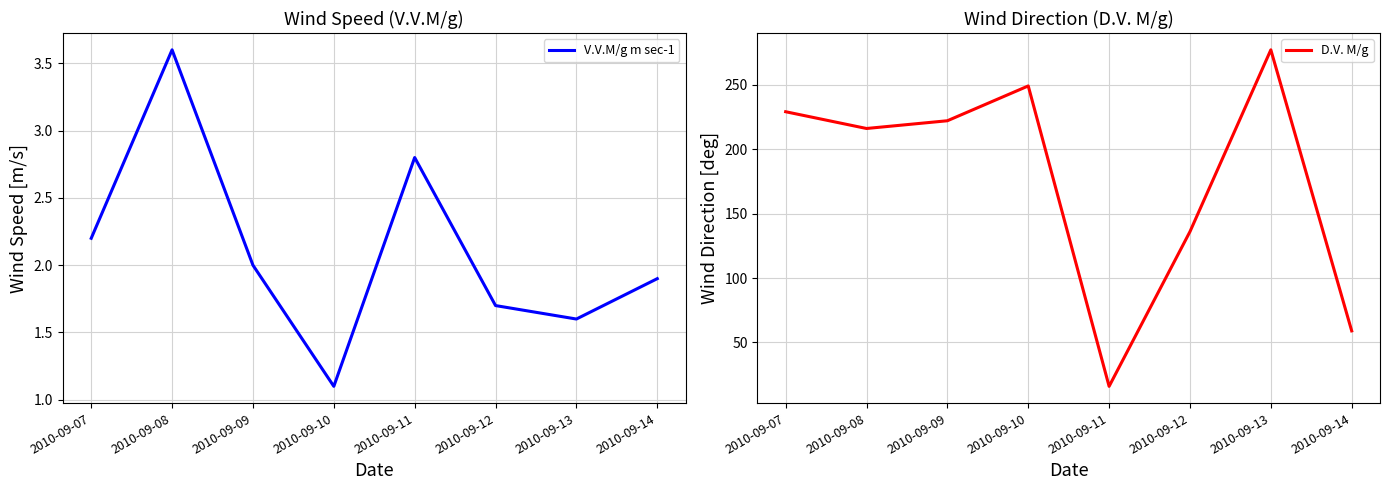

At which category is the sum across all series the highest?

2010-09-13